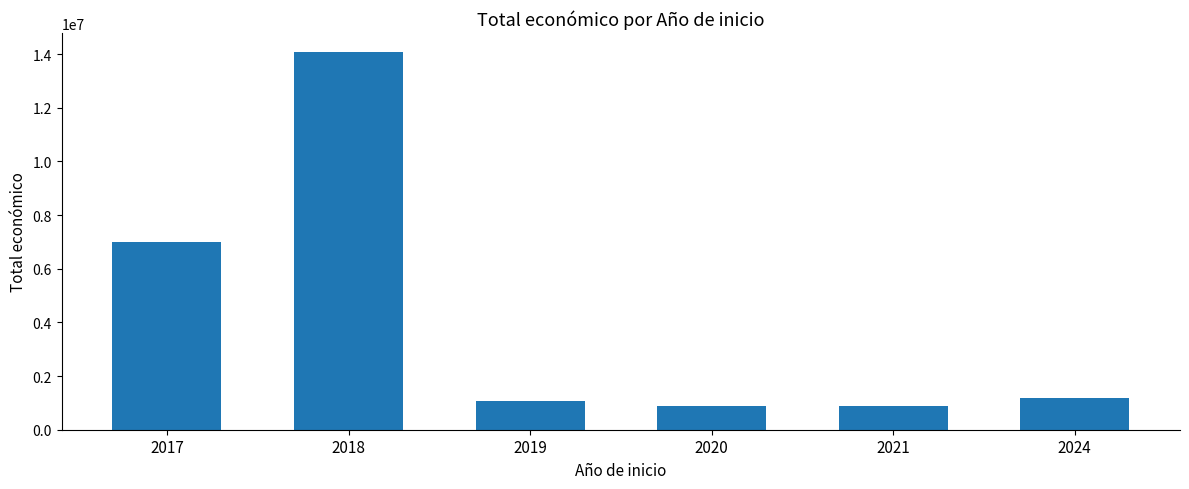

What is the value of the 4th bar from the left?

894575